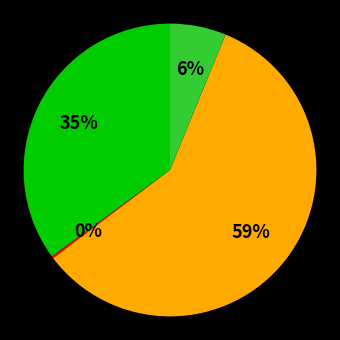

Is there any slice that represents more than half of the pie?

Yes